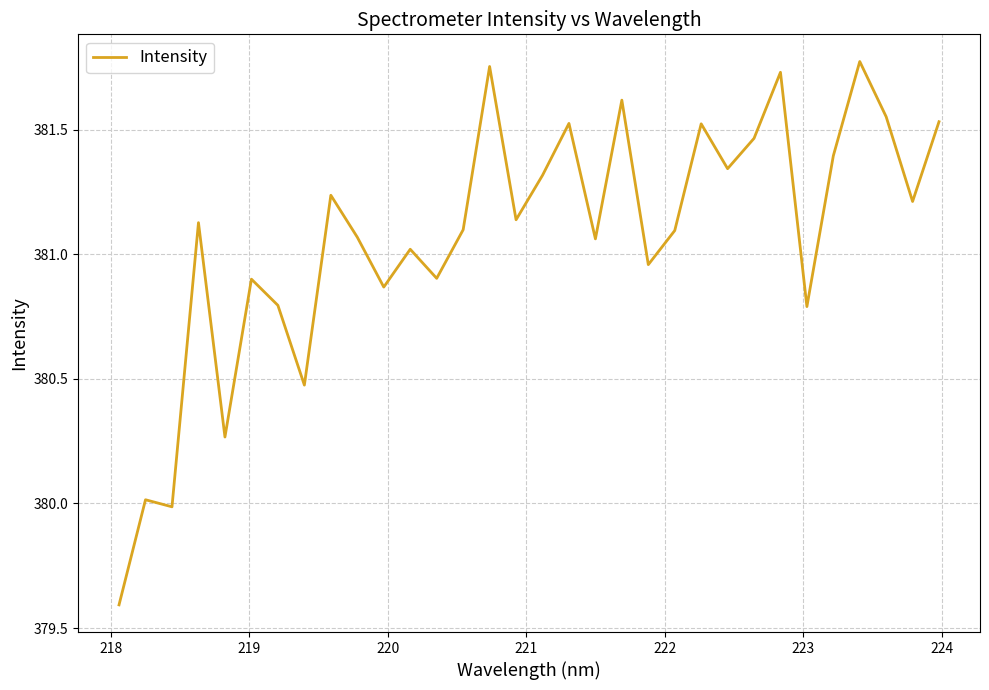

What is the difference between the maximum and minimum values?

2.2